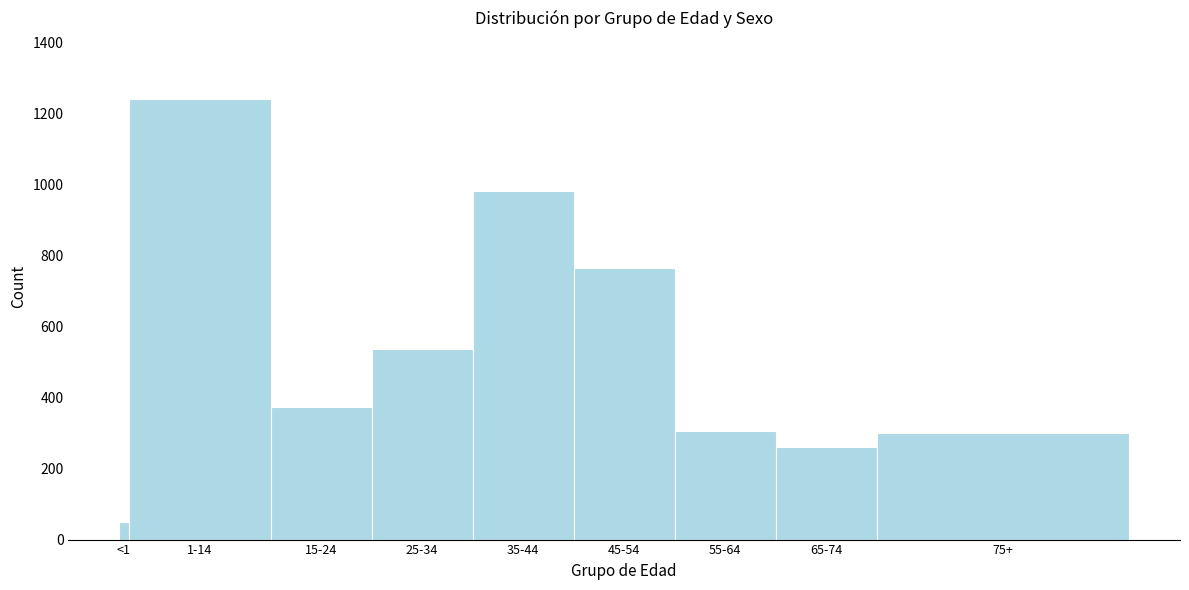

Reading right to left, transcribe all the data shown in this chart.

299	260	307	766	982	538	373	1242	49